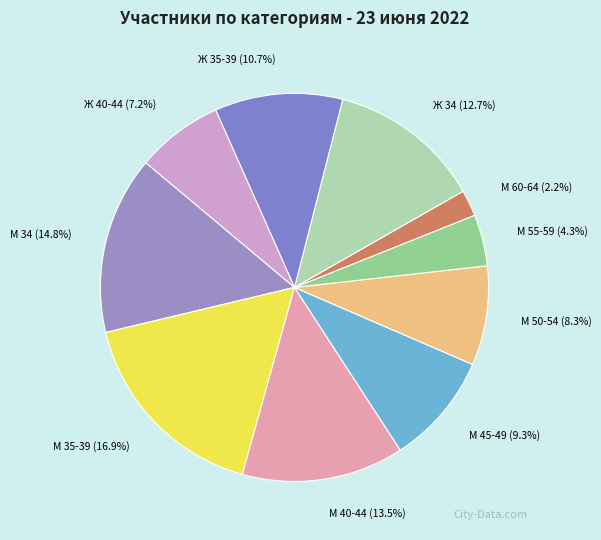

What is the largest slice in the pie chart?

М 35-39